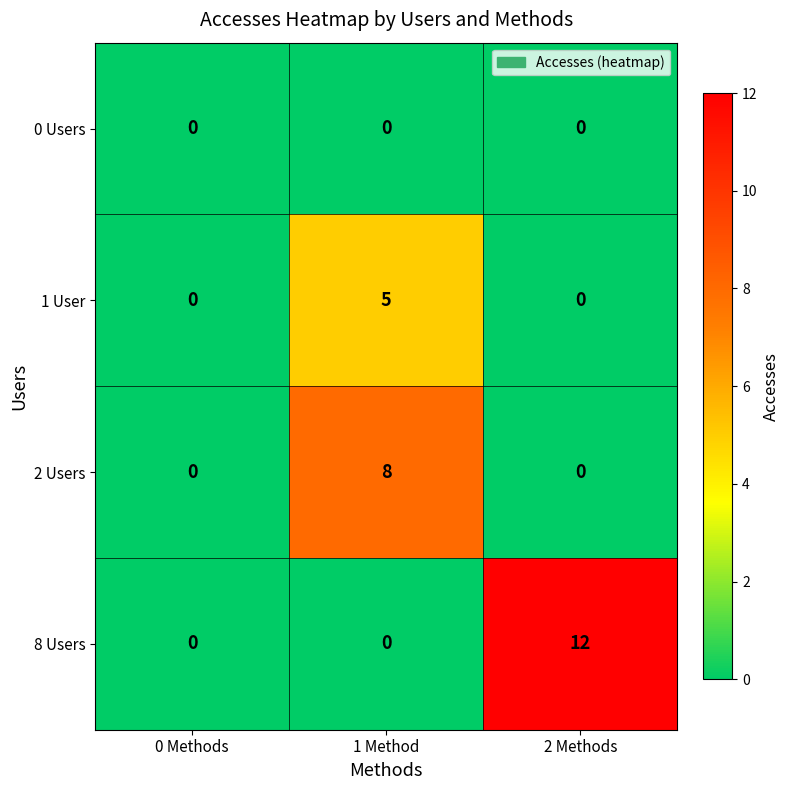

The 1 User series shows 3 at 0 Methods. True or false?

False